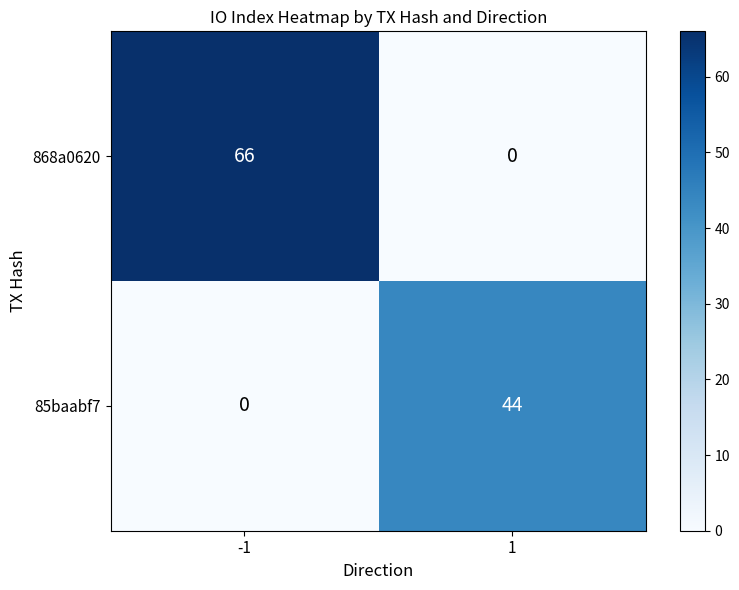

The 868a0620 series shows -28 at 1. True or false?

False